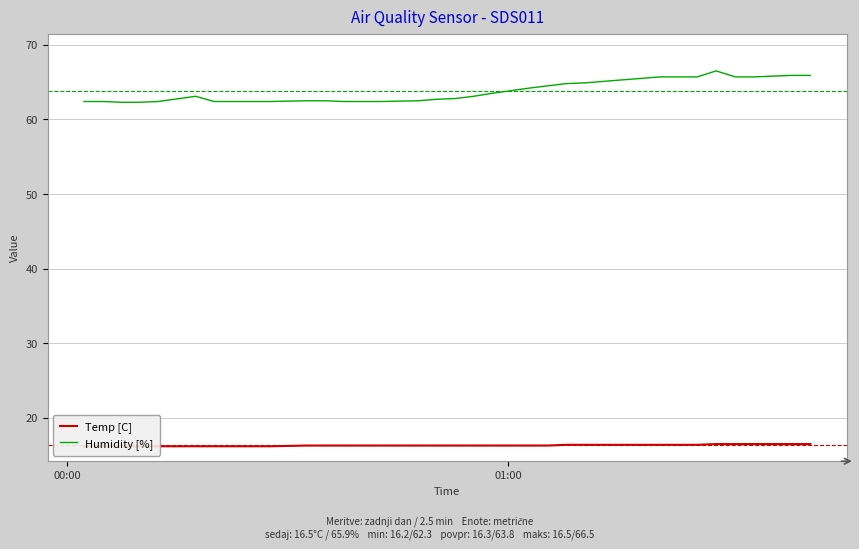

What are all the series names shown in the legend?

Temp [C], Humidity [%]